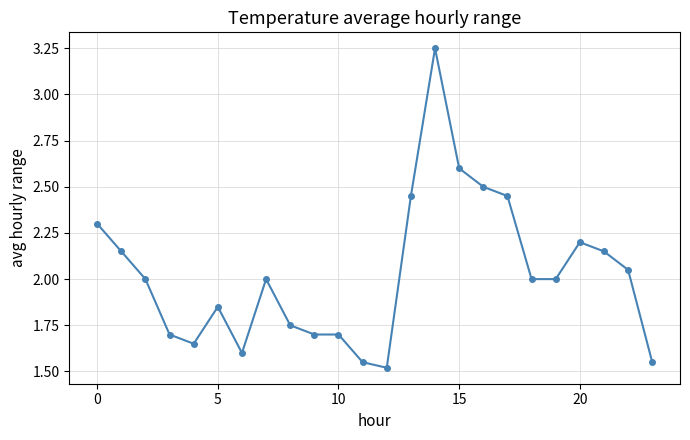

True or false: the data has more than 0 interior local peaks.

True